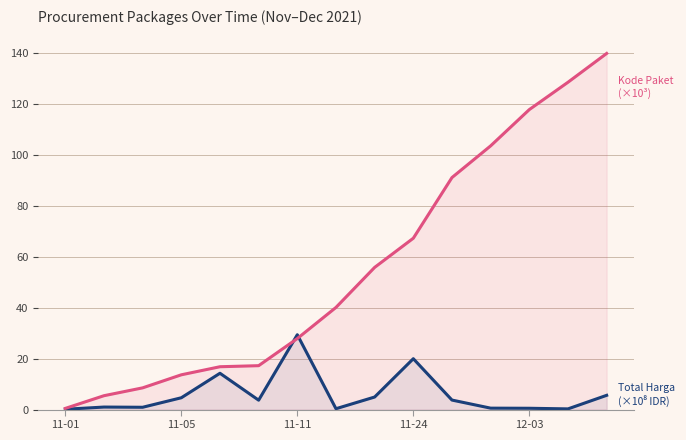

What is the total value across all series at 13?

128.8